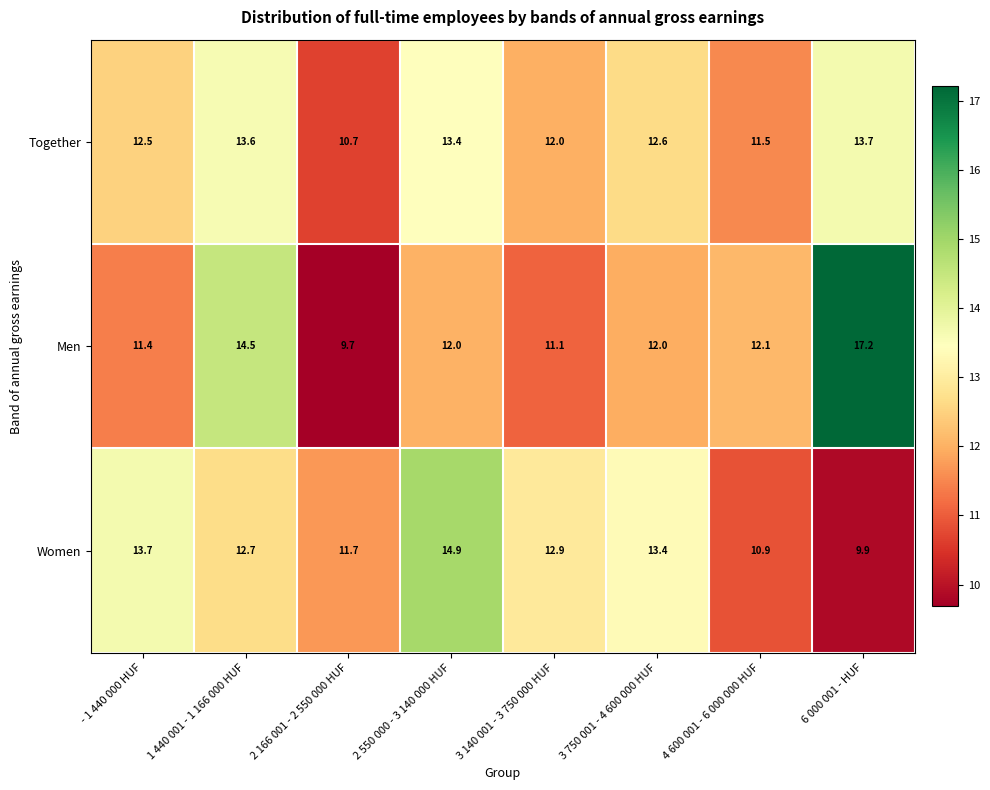

Reading left to right, transcribe all the data shown in this chart.

Together: 12.5	13.6	10.7	13.4	12.0	12.6	11.5	13.7
Men: 11.4	14.5	9.7	12.0	11.1	12.0	12.1	17.2
Women: 13.7	12.7	11.7	14.9	12.9	13.4	10.9	9.9